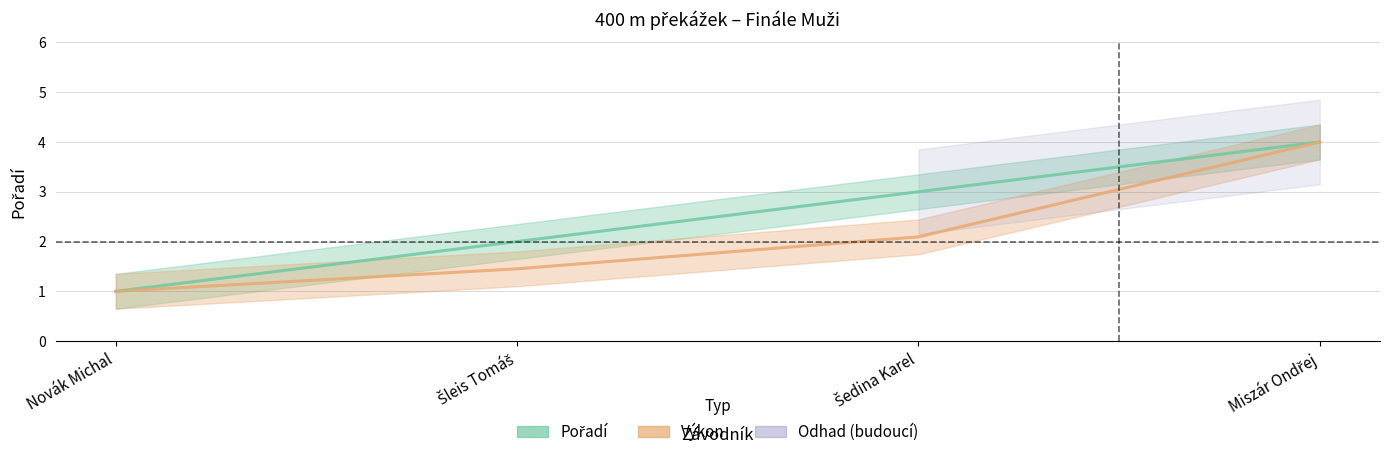

At which category does the chart reach its minimum across all series?

Novák Michal